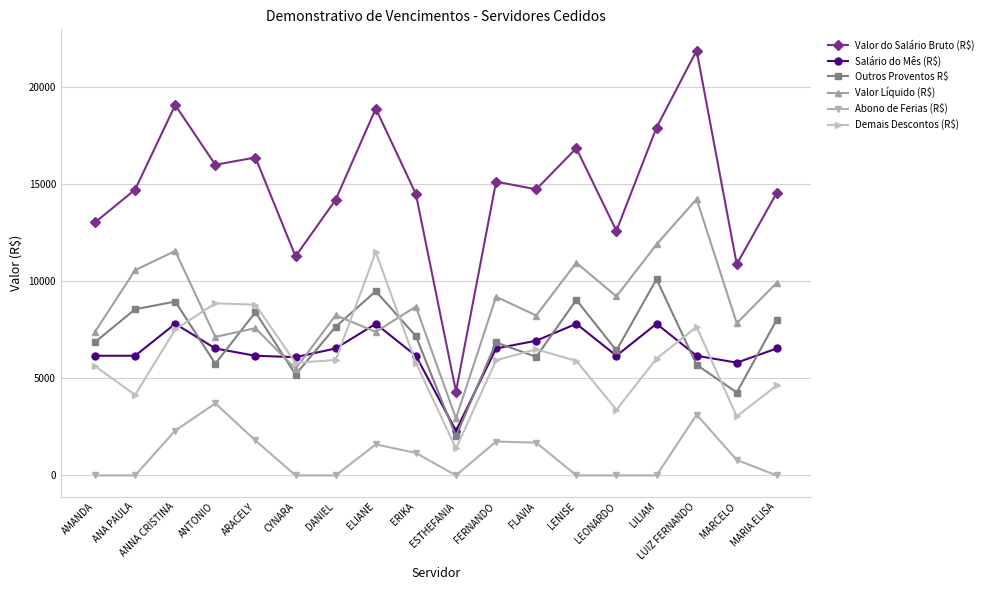

What is the sum of the Outros Proventos R$ values at LEONARDO and ERIKA?

13616.3